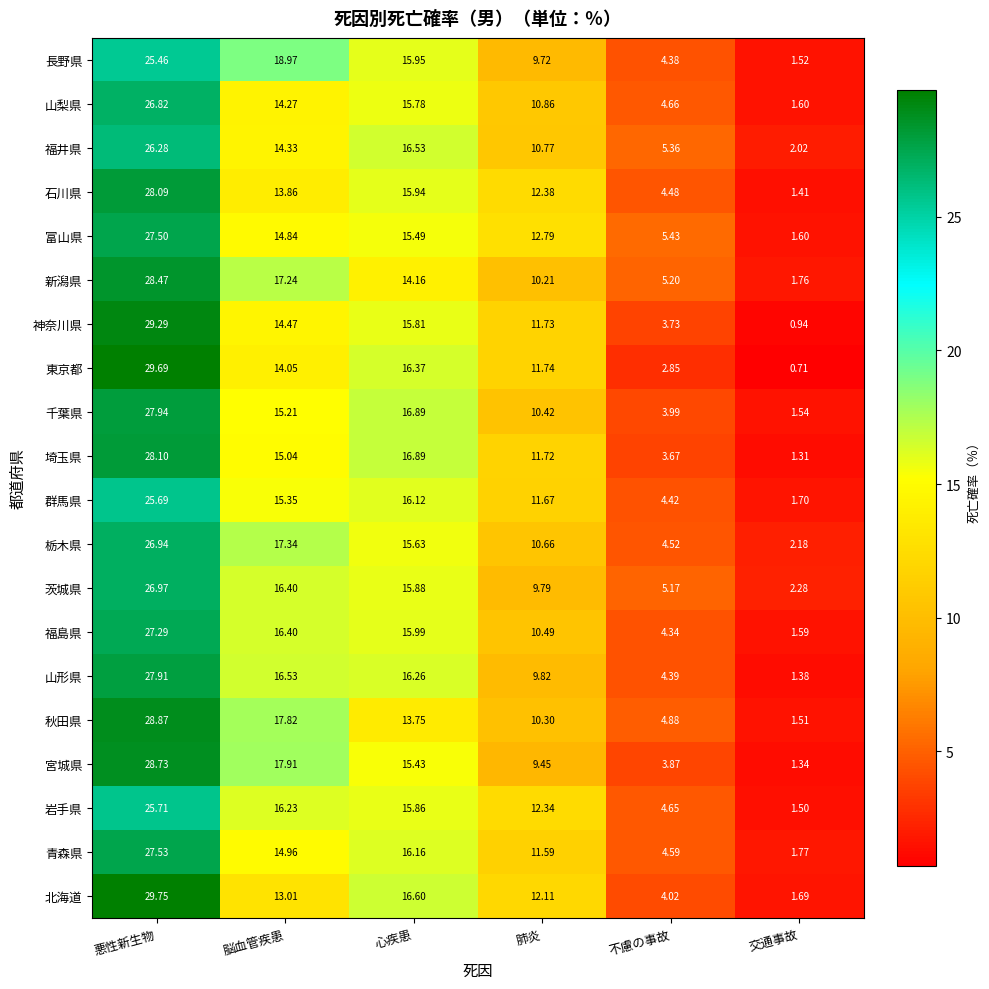

Between 肺炎 and 交通事故, which series saw the biggest shift?

富山県